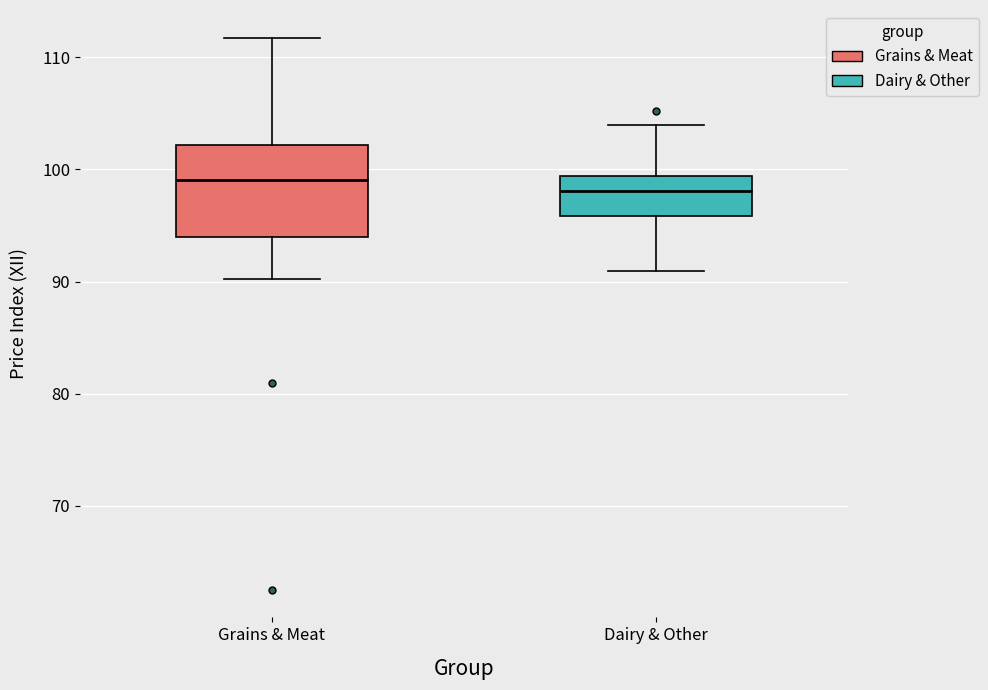

Reading left to right, read every box against the y-axis: the position of its median line, the range the box covers, and the ends of its whiskers. The values are not printed on the chart, so give them approximately, as read against the axis.

Grains & Meat: median 99, box 94 to 102, whiskers 90 to 112
Dairy & Other: median 98, box 96 to 99, whiskers 91 to 104